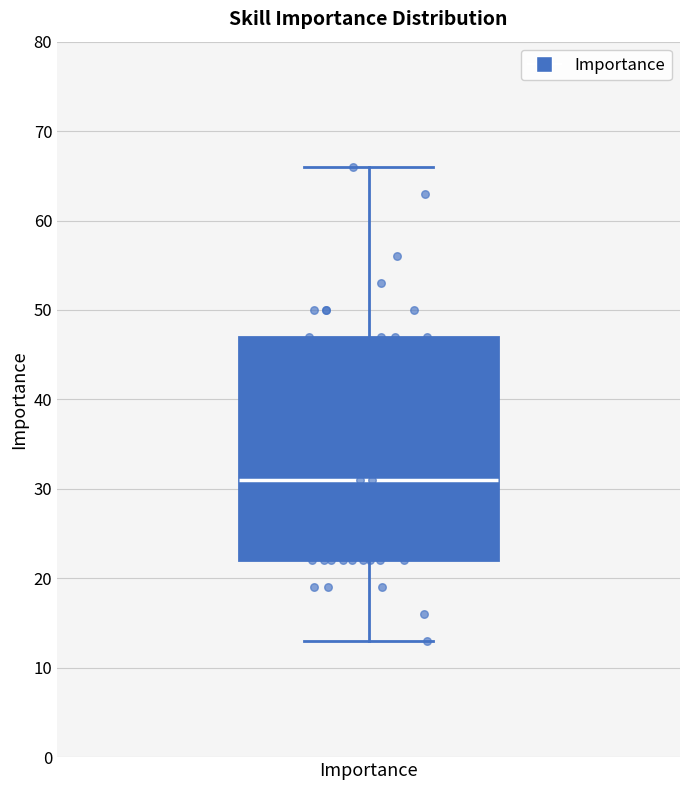

Where is the lower edge of the box for Importance on the y-axis? The values are not printed on the chart, so give them approximately, as read against the axis.

22